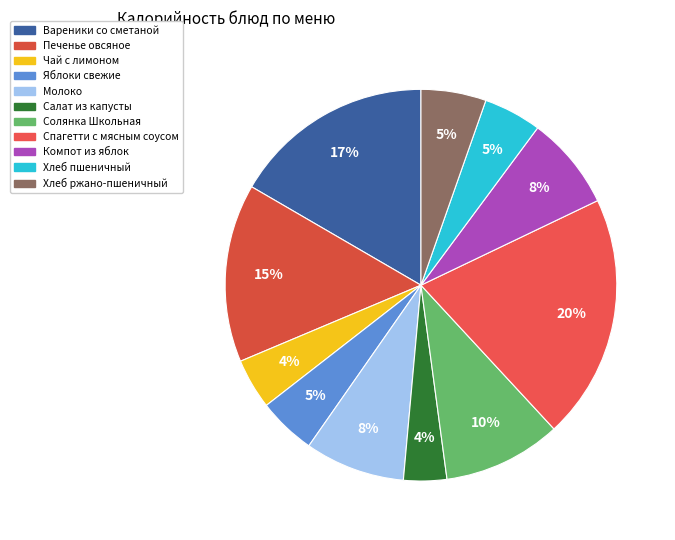

To the nearest percent, what percentage of the pie is Печенье овсяное?

15%